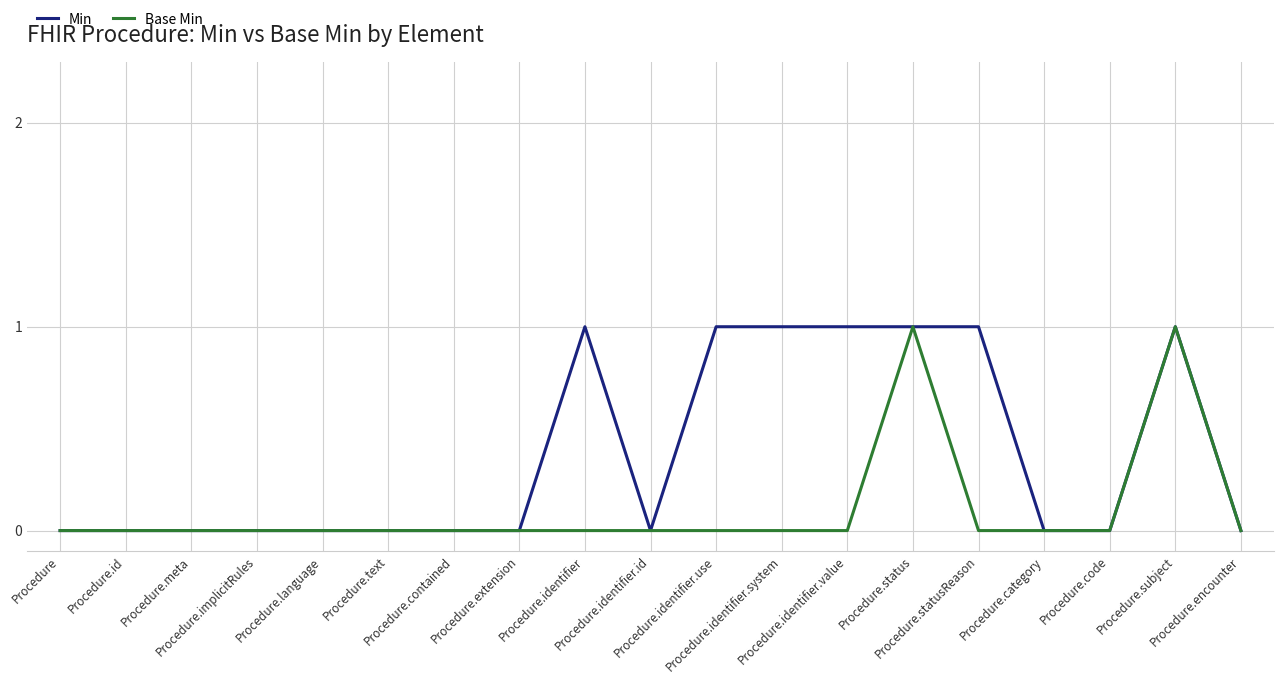

Which series has the largest total across all categories?

Min